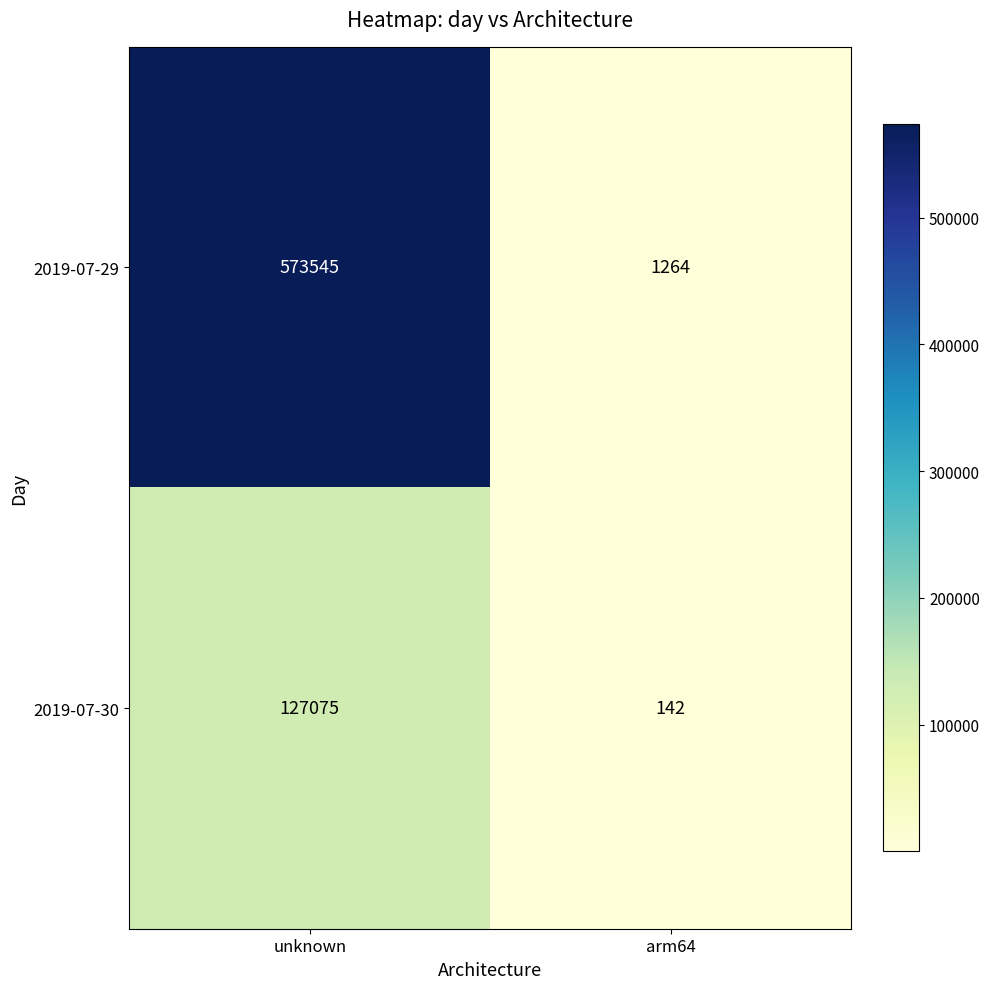

At which category is the sum across all series the highest?

unknown